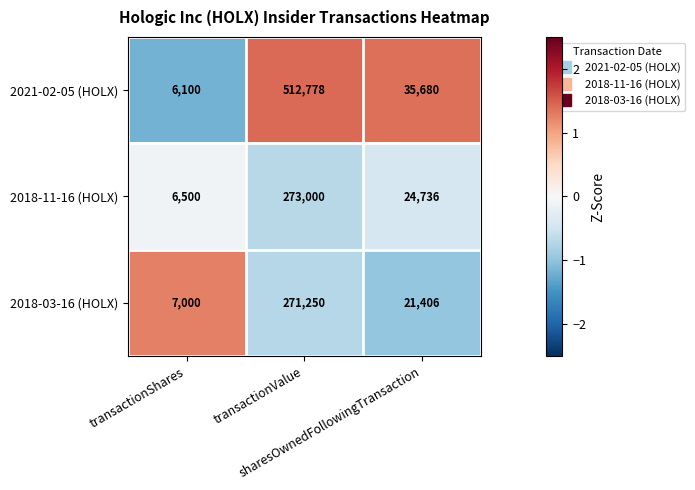

What is the maximum value shown in the chart?

512778